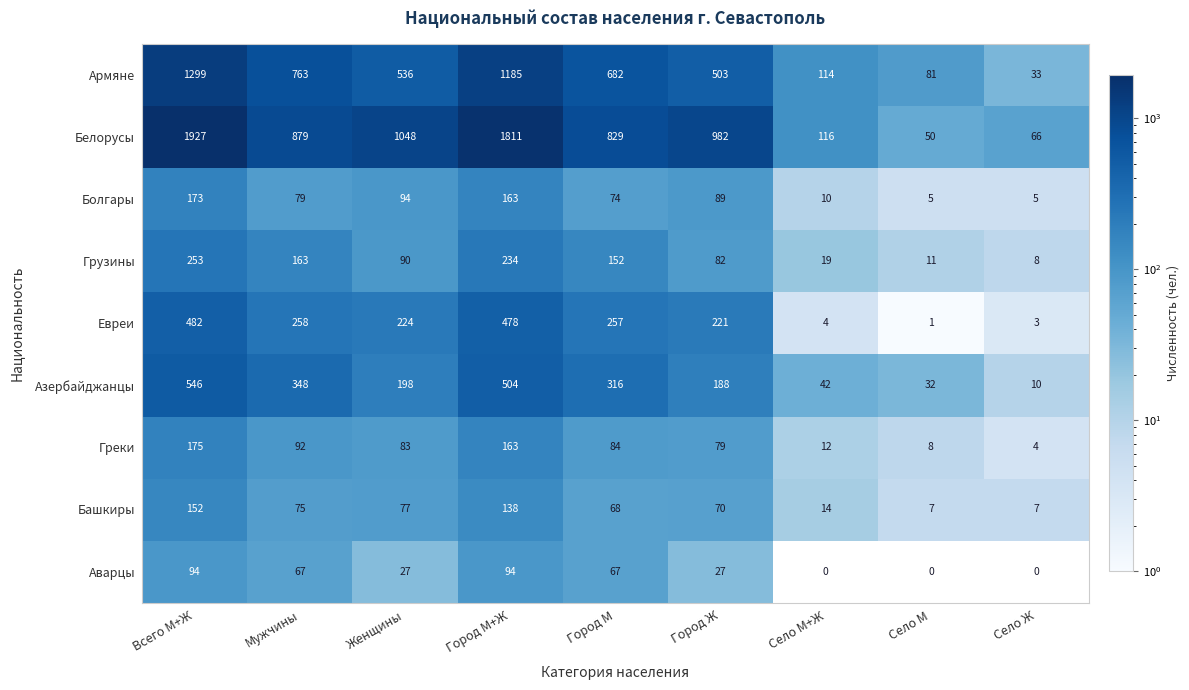

What is the sum of the Греки values at Село М+Ж and Село Ж?

16